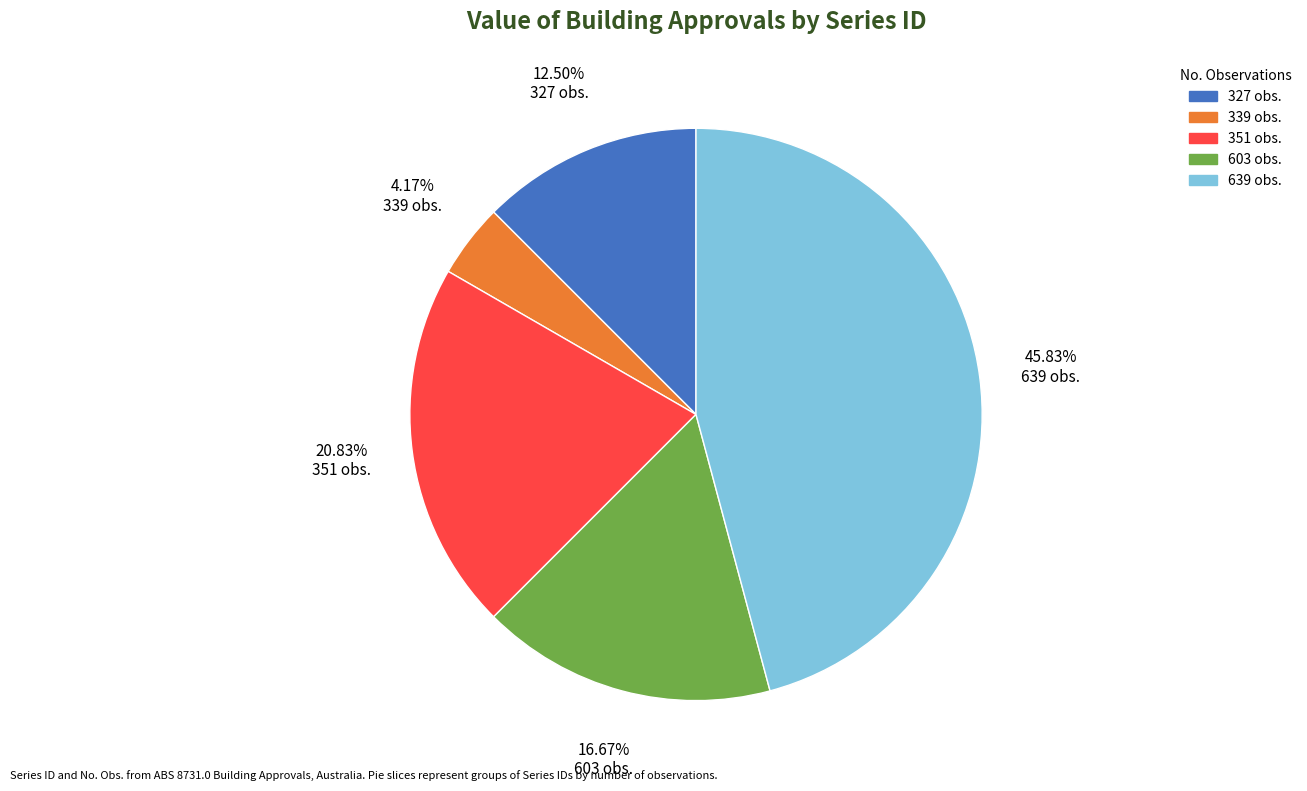

Is there a majority slice in this chart?

No